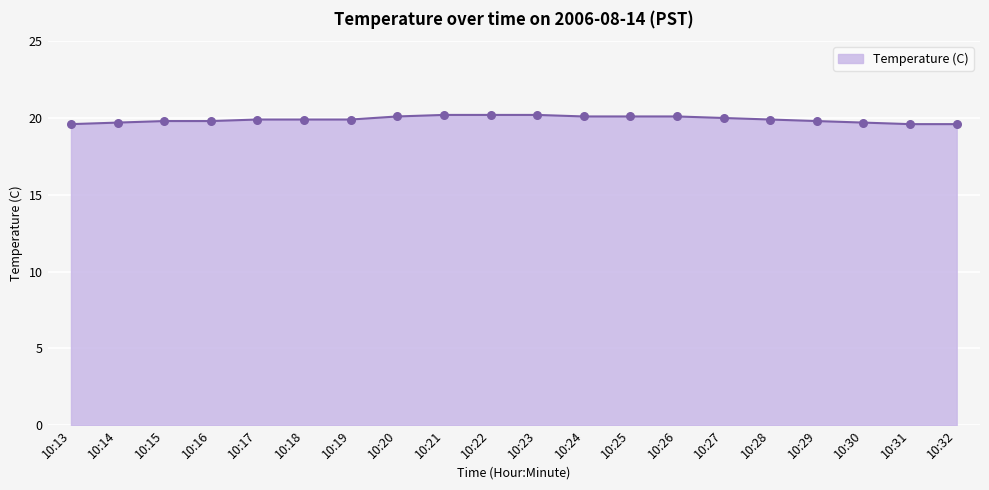

What is the change in value from 10:17 to 10:21?

+0.3